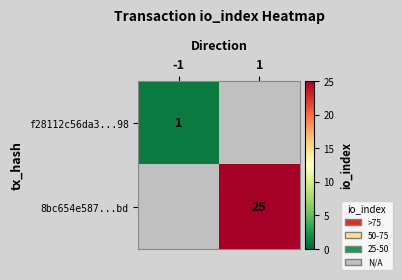

Is it true that f28112c56da3...98 equals 1 at -1?

True